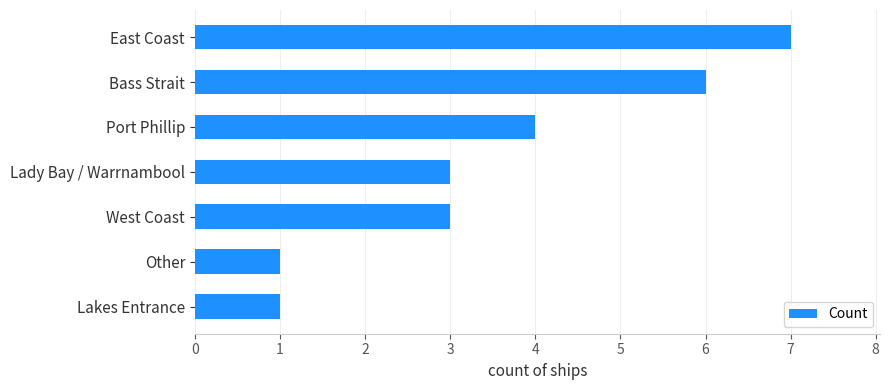

The value at Lady Bay / Warrnambool is 1. True or false?

False